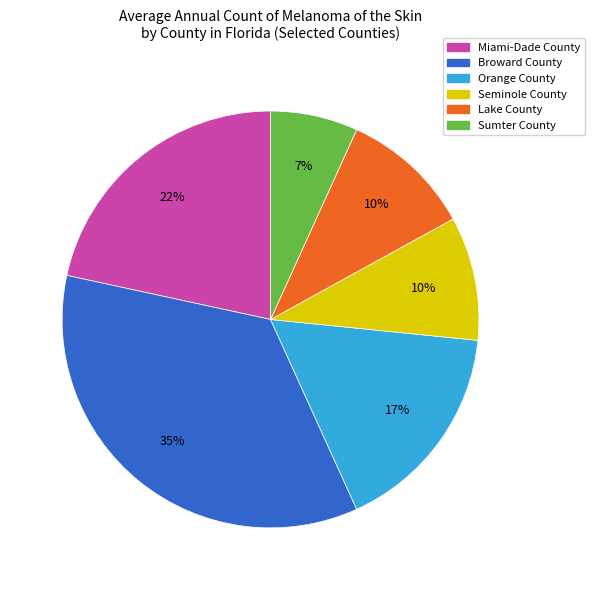

How many segments does this pie chart have?

6